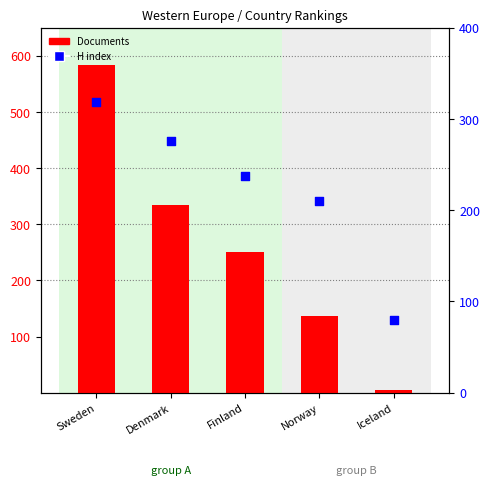

At how many categories does at least one series exceed 460?

1